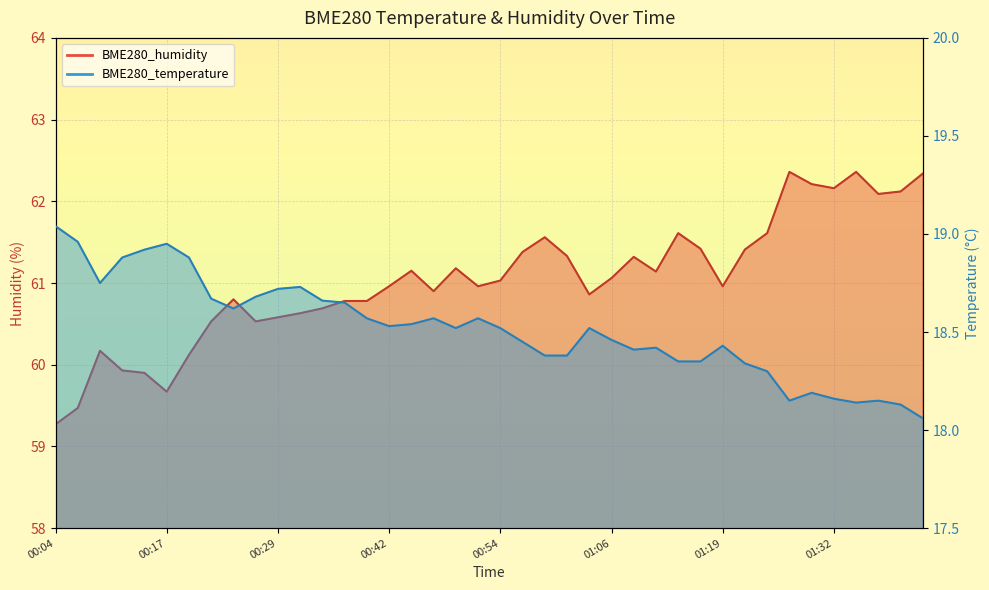

What is the average value of the BME280_temperature series?

18.5